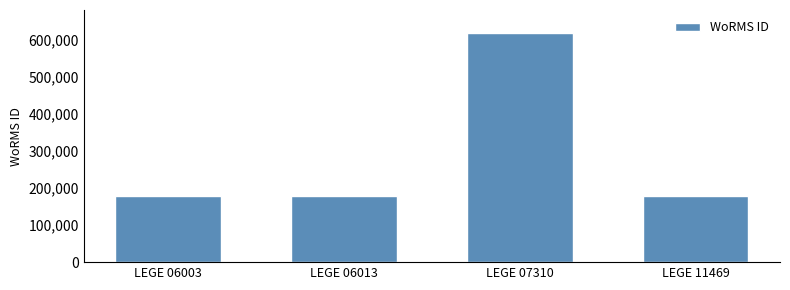

What is the sum of the values at LEGE 11469 and LEGE 06003?

355190